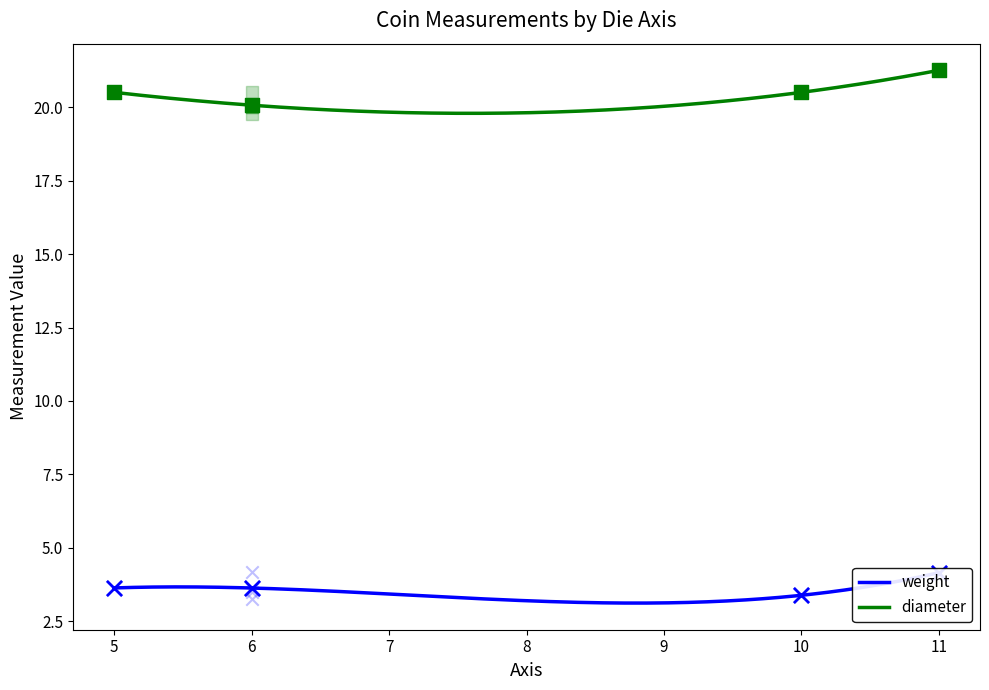

Is the value of diameter at 5 greater than the value of weight at 6?

Yes